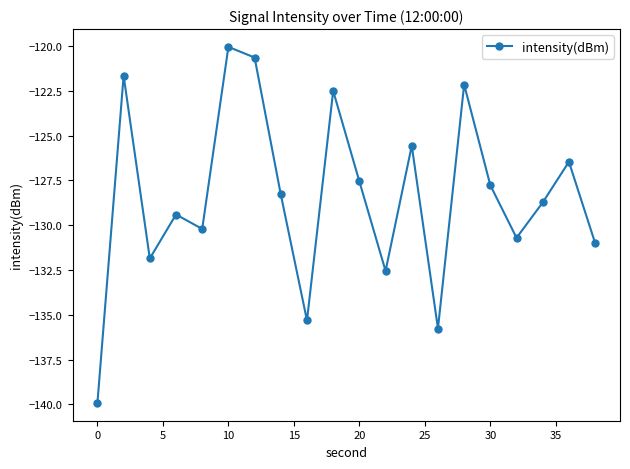

How many interior local valleys (lower than both neighbors) does the data have?

6